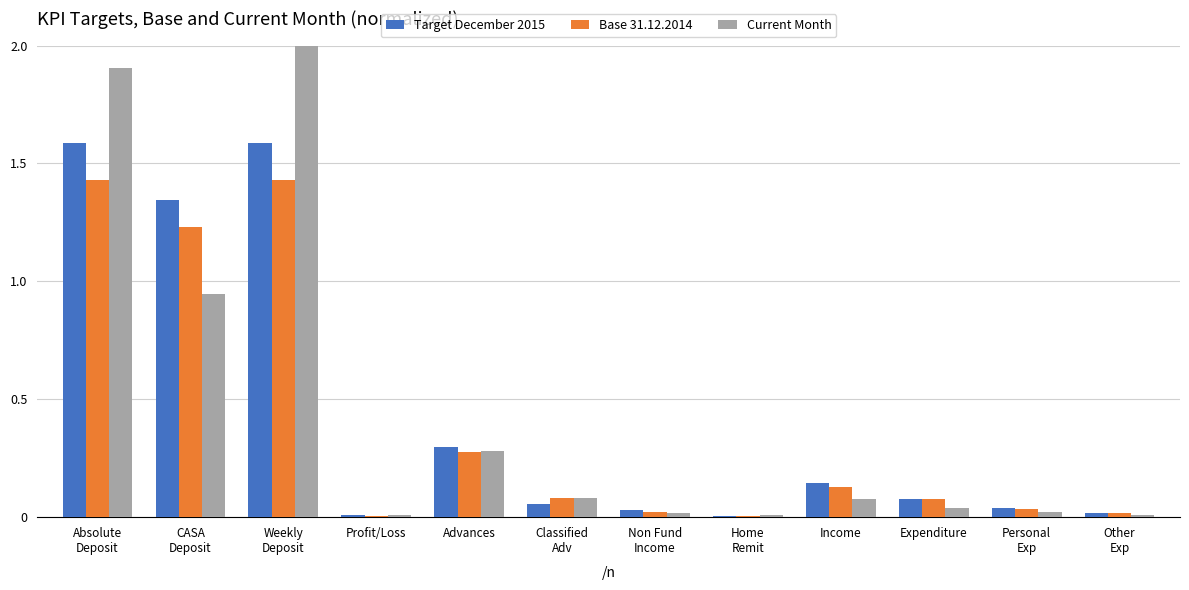

What is the maximum value shown in the chart?

2.0